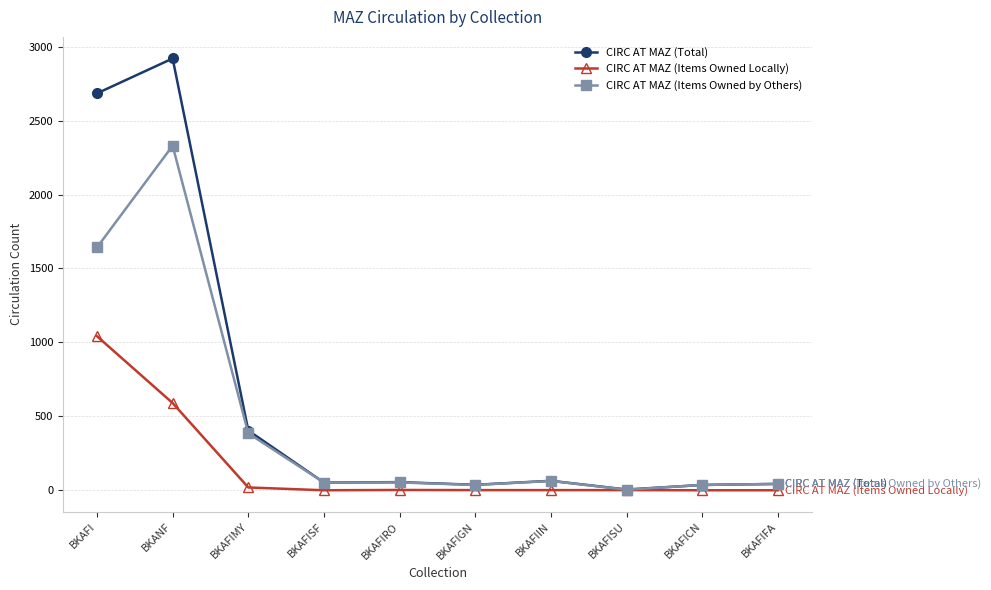

At how many categories does at least one series exceed 863?

2